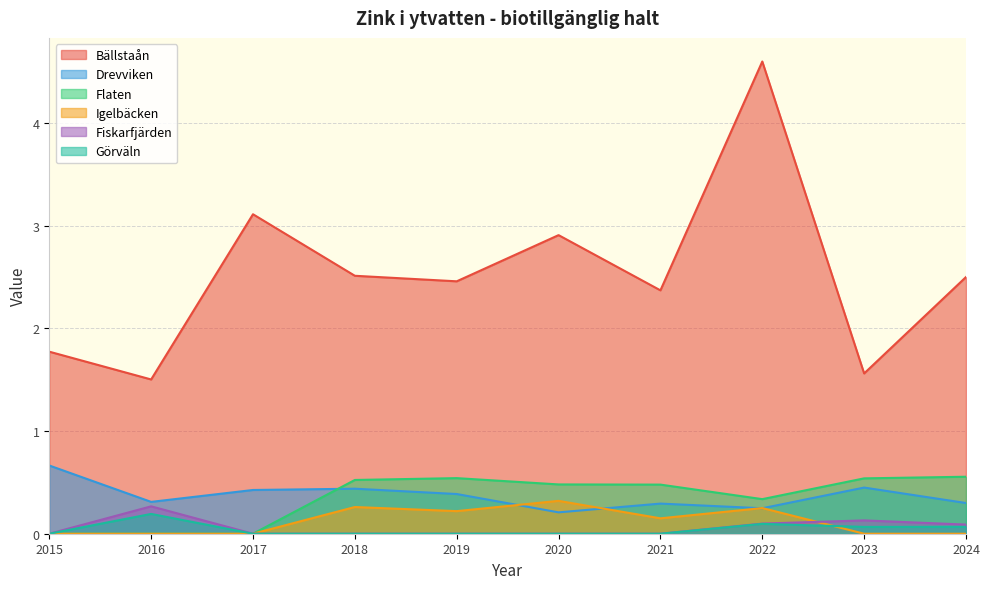

The value of Flaten at 2020 is 0.8. True or false?

False